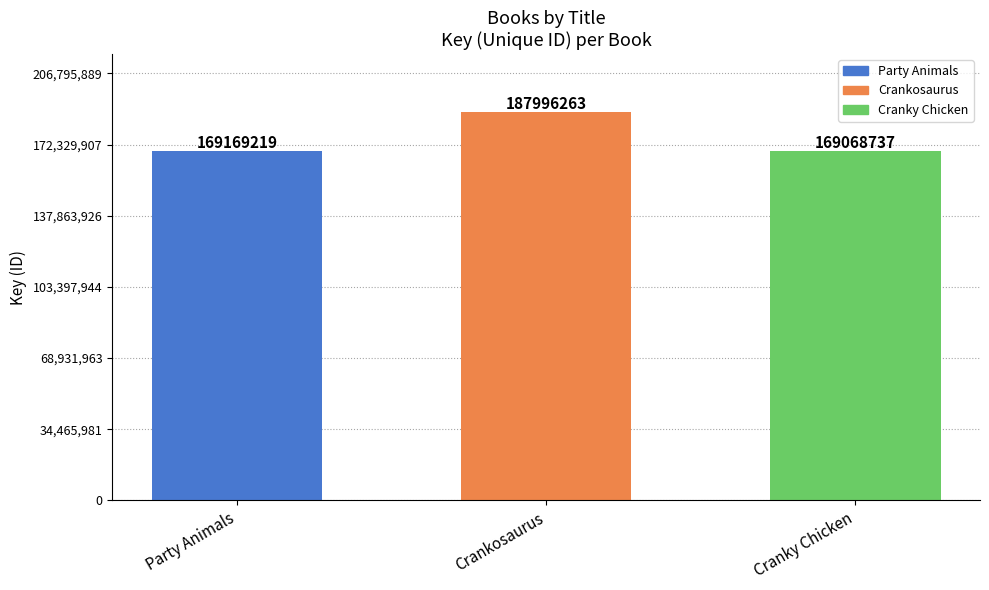

What is the change in value from Crankosaurus to Cranky Chicken?

-18927526